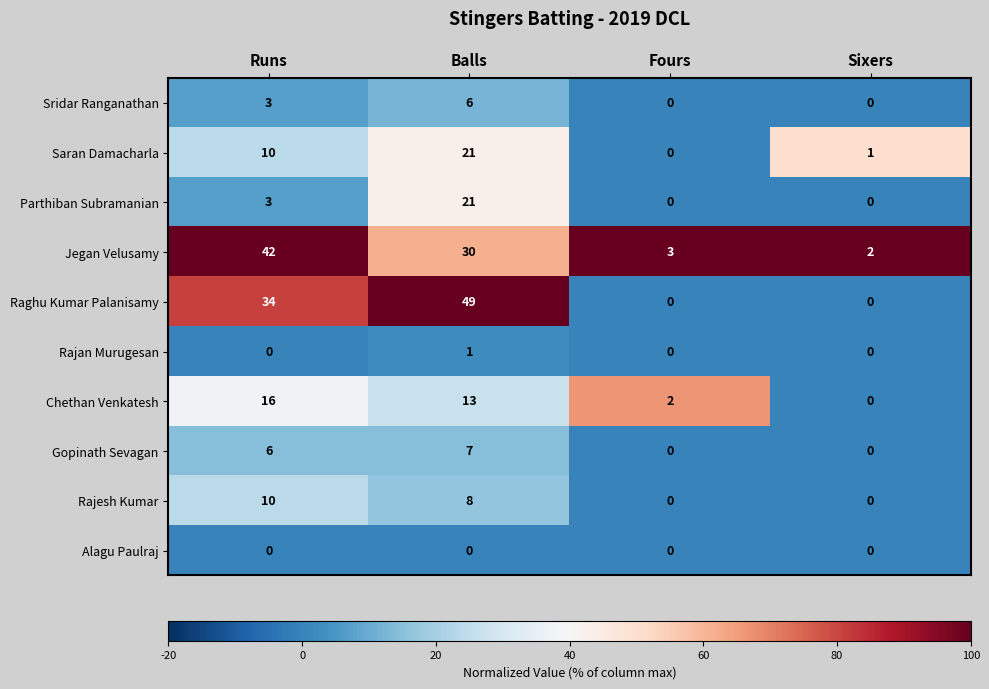

Which category has the highest value in the Saran Damacharla series?

Balls